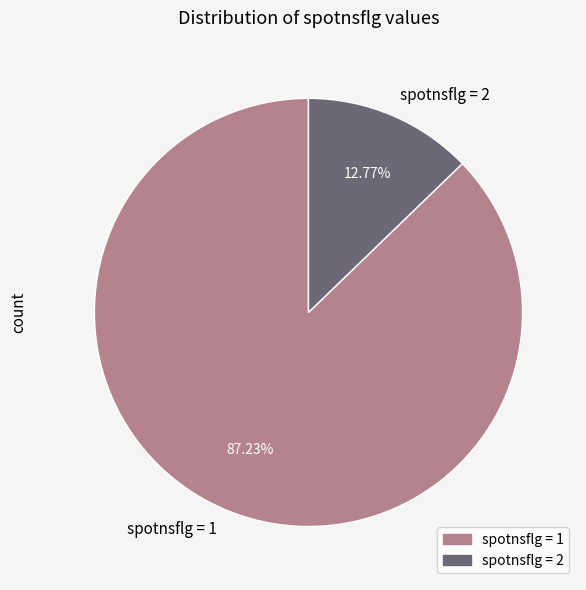

Do spotnsflg = 1 and spotnsflg = 2 together represent more than half of the pie?

Yes